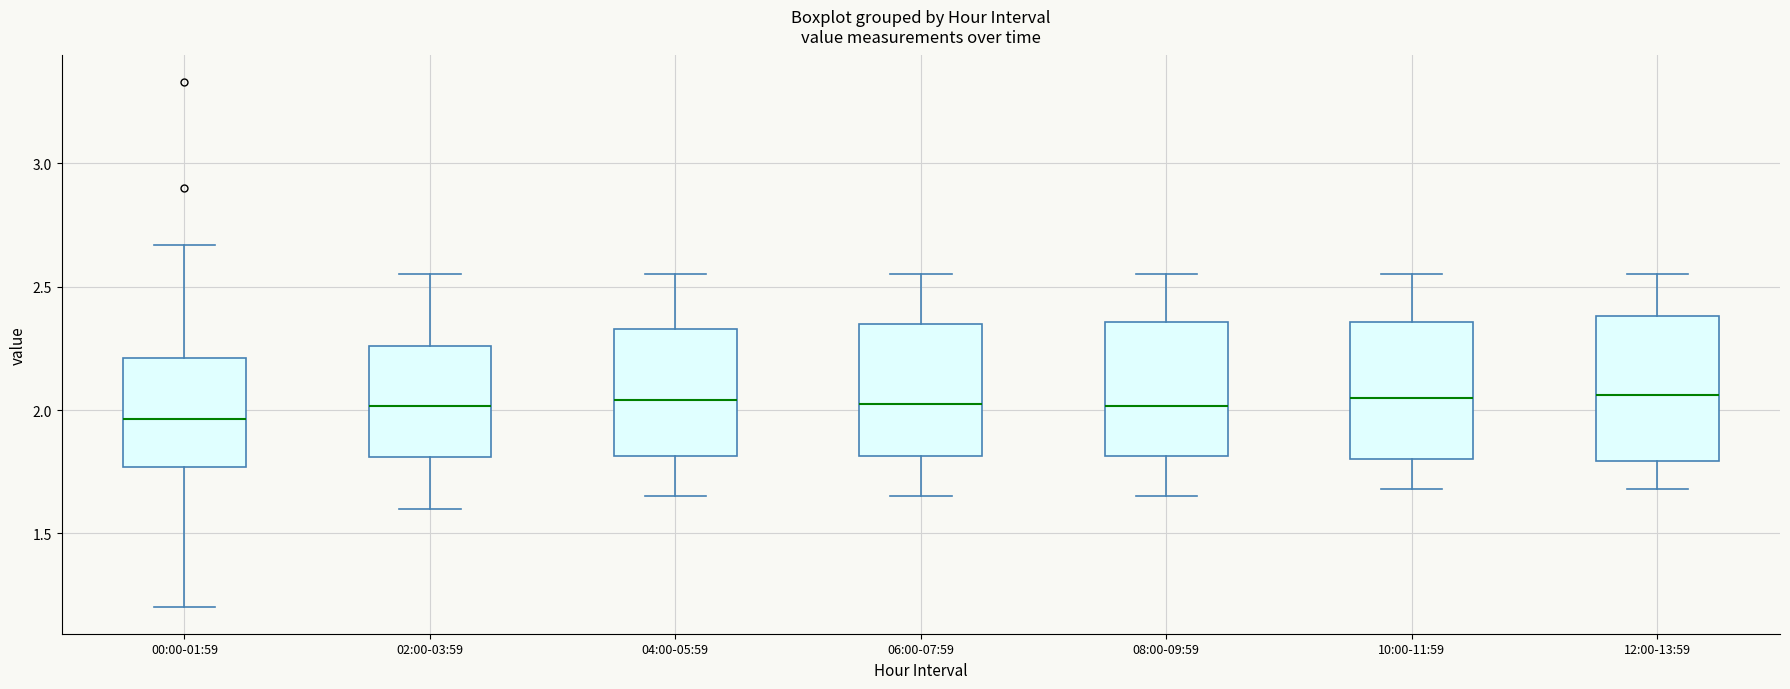

Where is the upper edge of the box for 02:00-03:59 on the y-axis? The values are not printed on the chart, so give them approximately, as read against the axis.

2.25